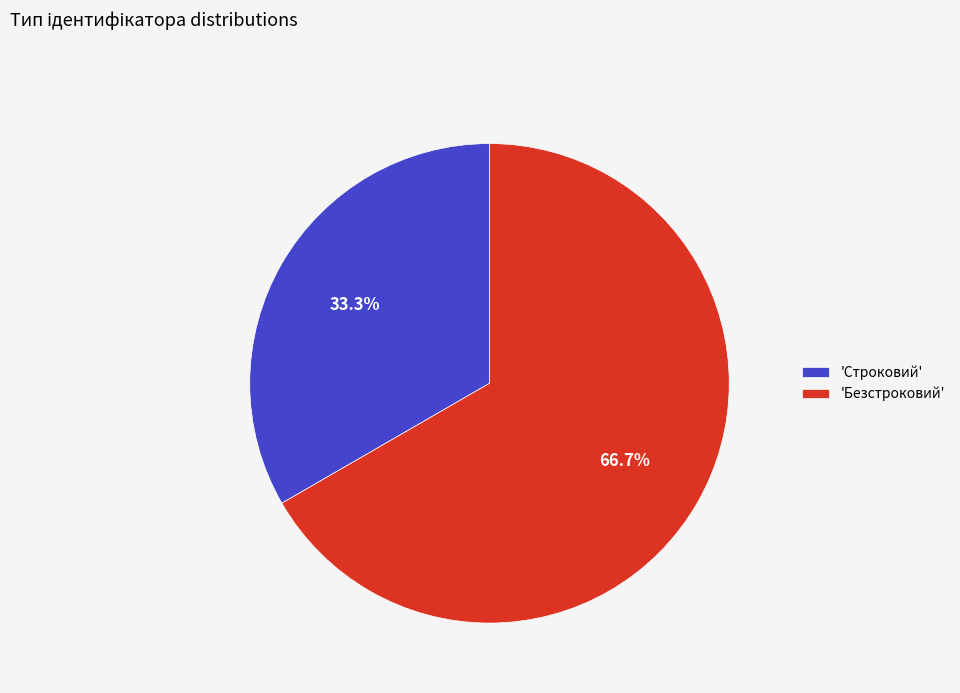

What is the majority slice?

'Безстроковий'